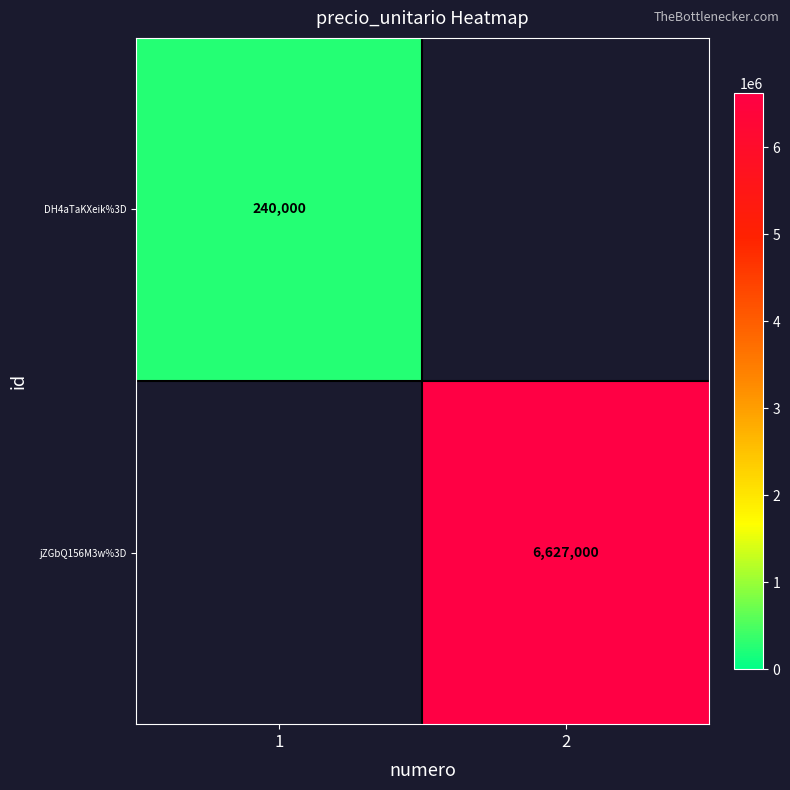

The value of DH4aTaKXeik%3D at 1 is 158752. True or false?

False